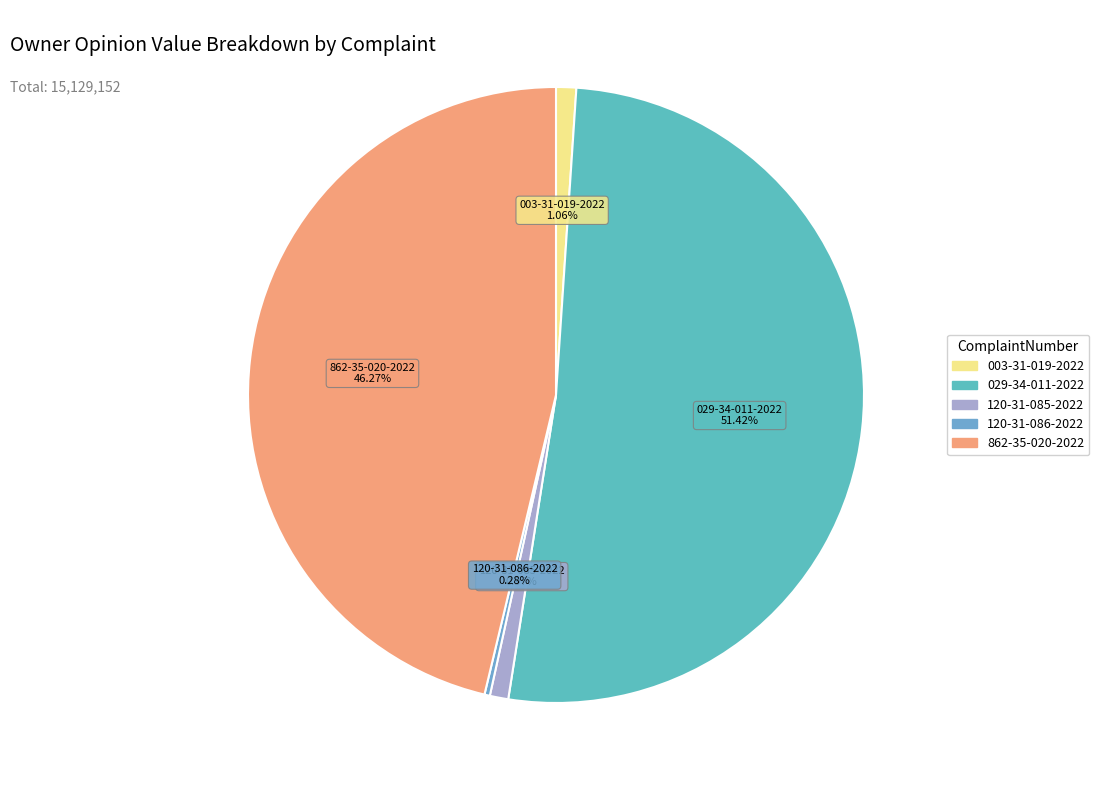

Does 003-31-019-2022 represent more than half of the total?

No